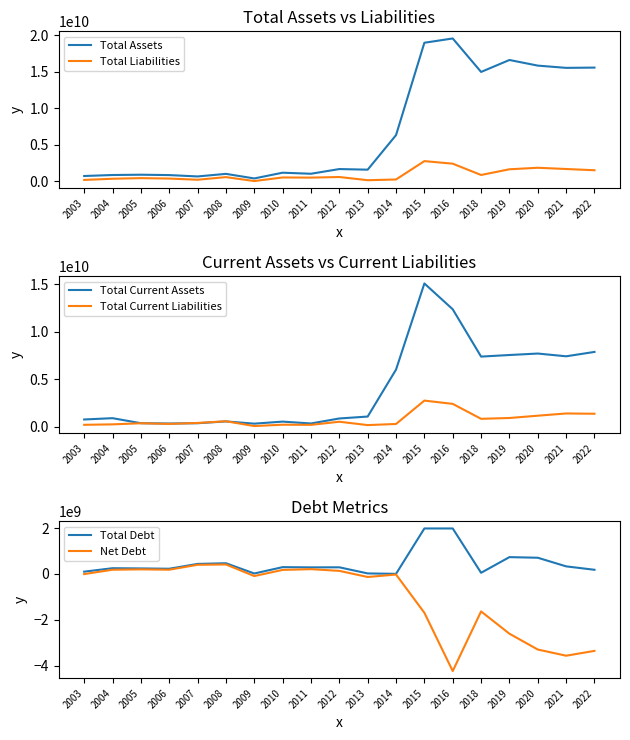

The value of Total Debt at 2004 is 137720963.8. True or false?

False